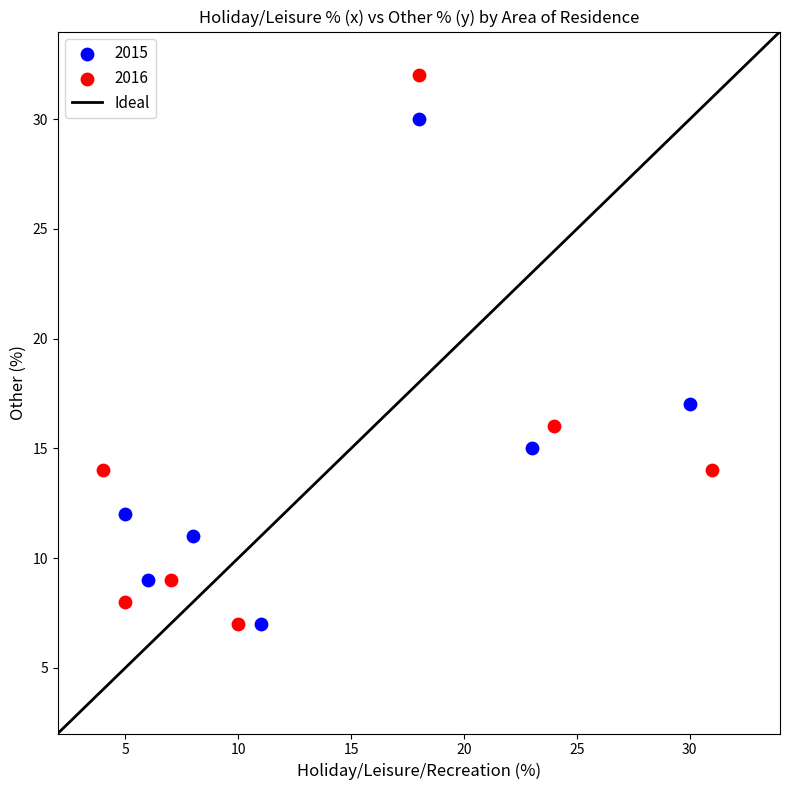

Which series has the widest spread of Y values?

2016